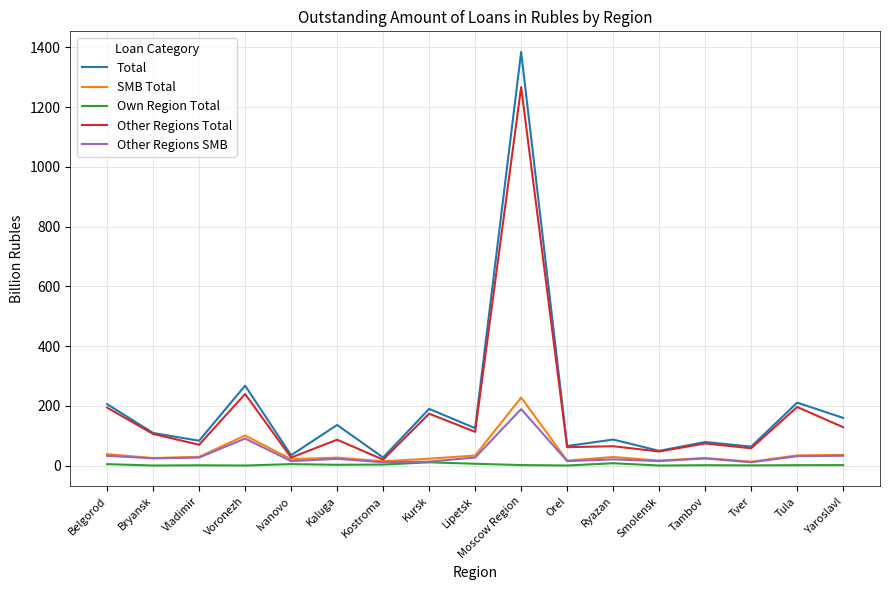

What is the difference between the highest and lowest values at Orel?

65.4